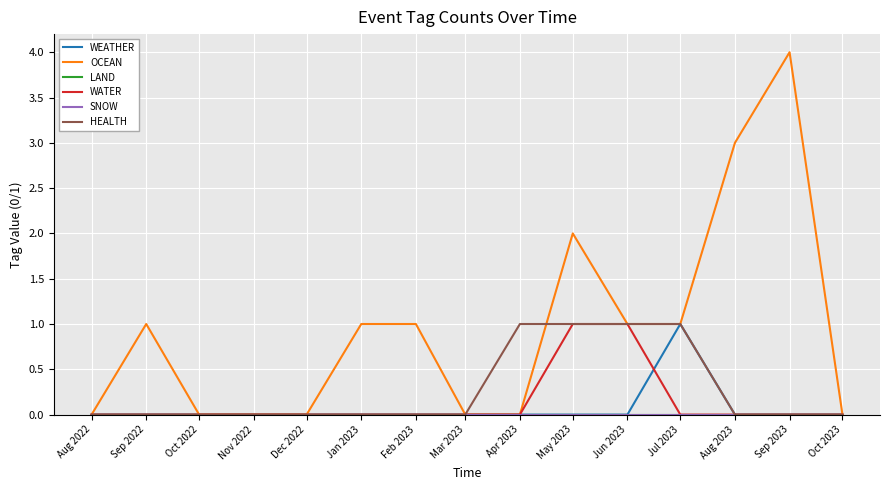

Is this an area chart (filled region under the line)?

No